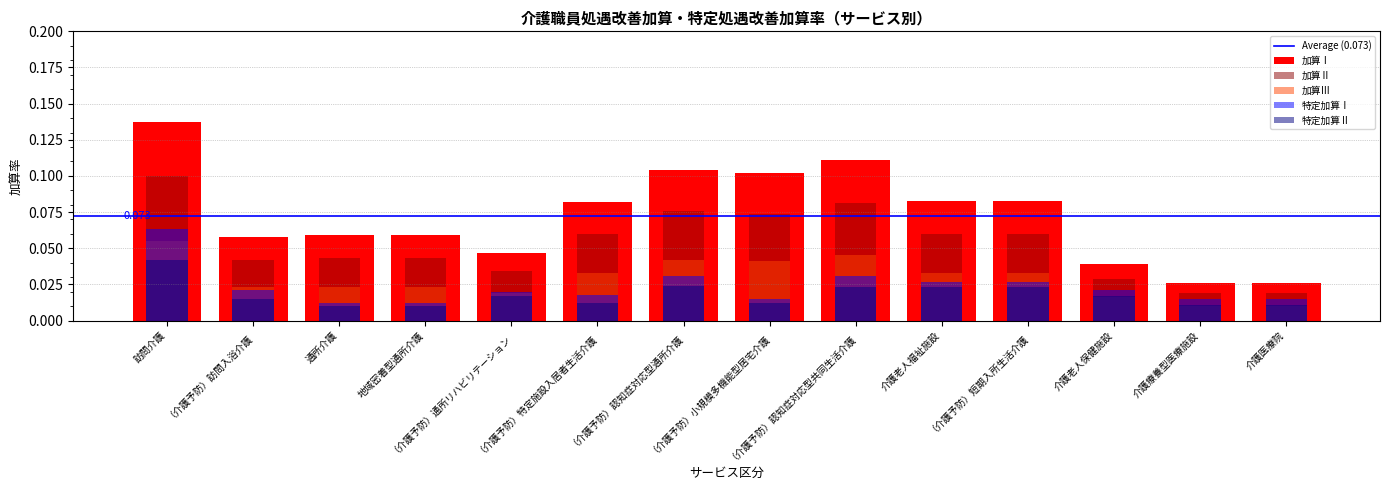

Rank the series by their maximum value, from highest to lowest.

加算Ⅰ, 加算Ⅱ, 特定加算Ⅰ, 加算Ⅲ, 特定加算Ⅱ